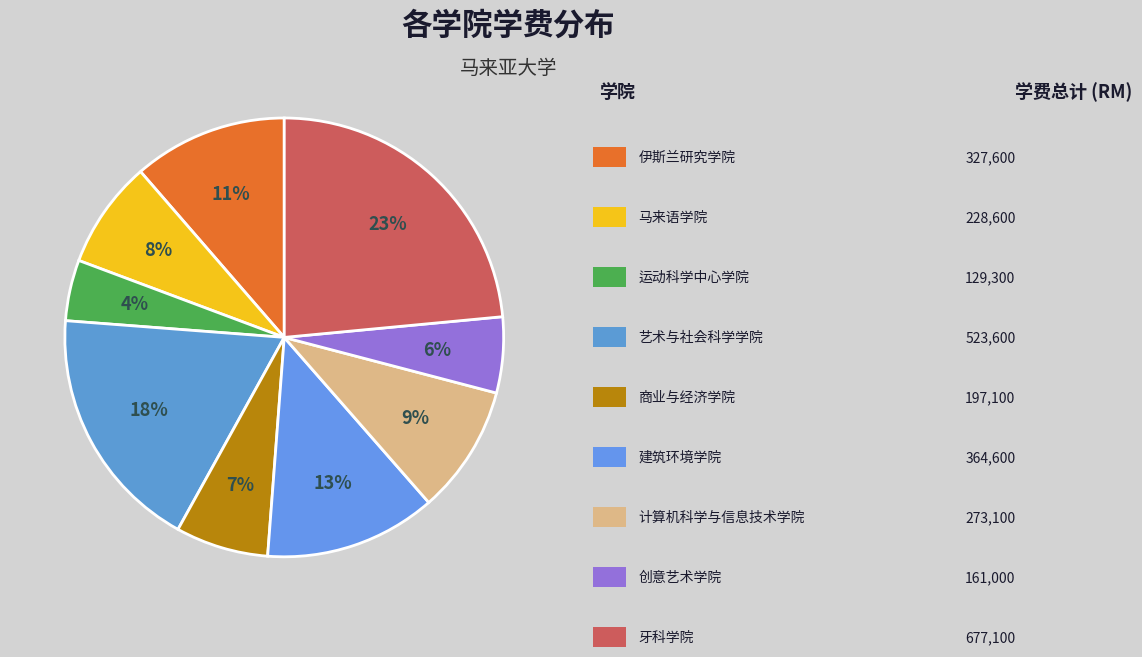

Count the number of slices in the pie.

9